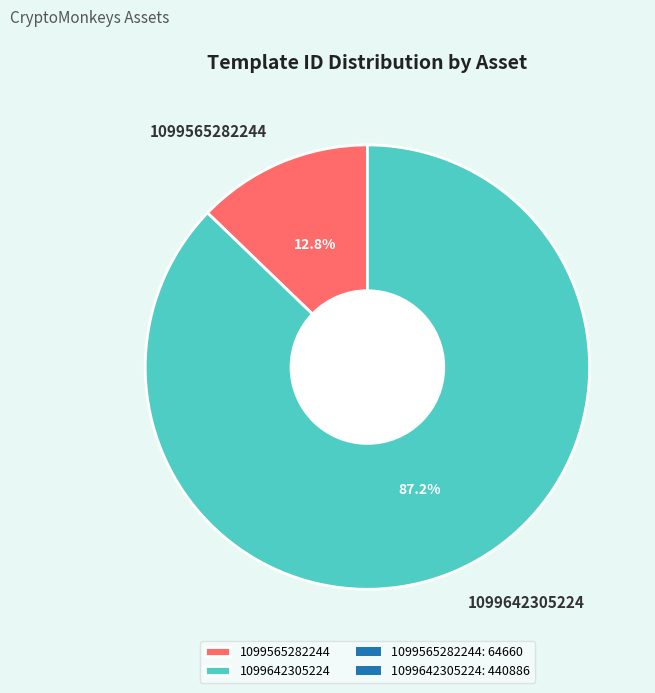

What is the largest slice in the pie chart?

1099642305224